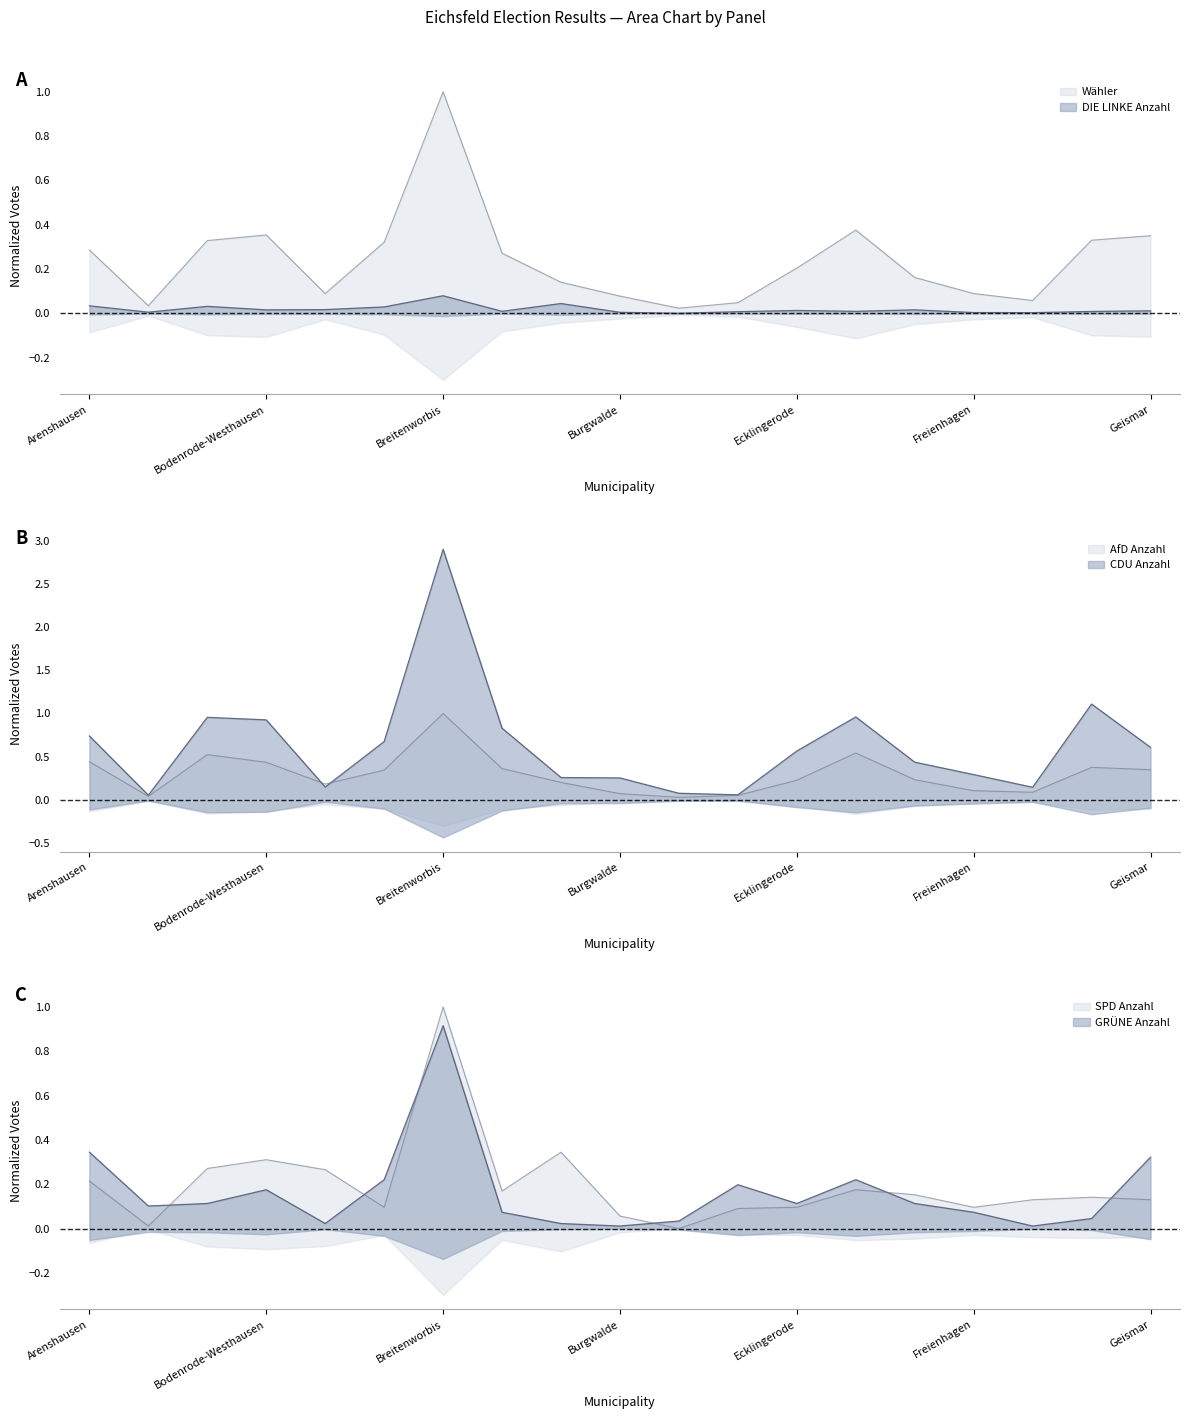

What is the difference between the AfD Anzahl values at Breitenworbis and Geismar?

0.7